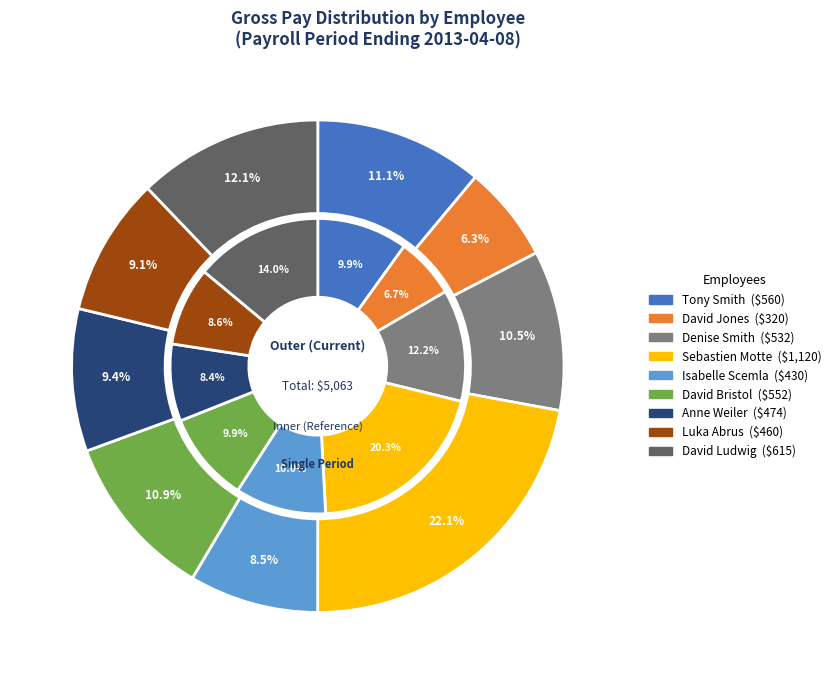

Rank the categories by value from lowest to highest.

David Jones, Isabelle Scemla, Luka Abrus, Anne Weiler, Denise Smith, David Bristol, Tony Smith, David Ludwig, Sebastien Motte